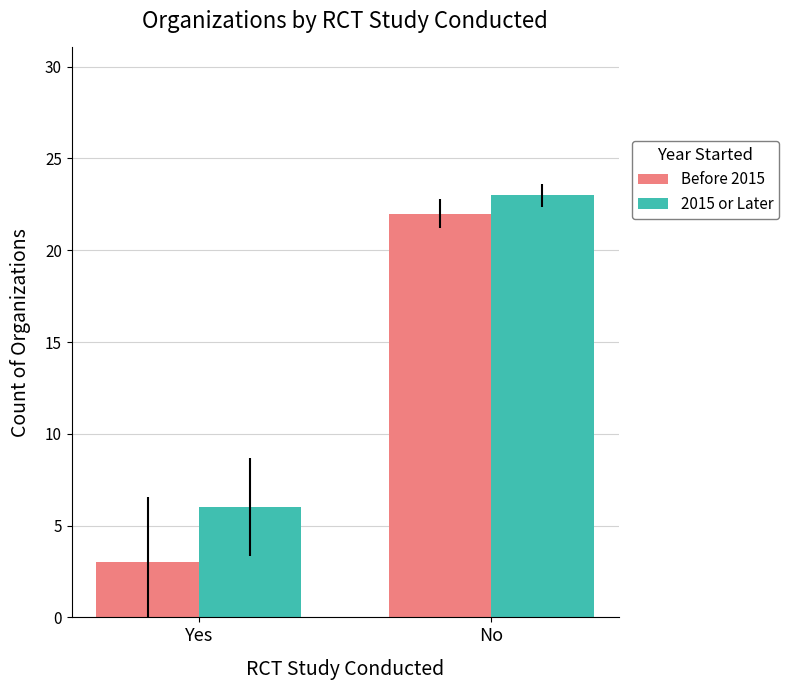

Is it true that 2015 or Later equals 3 at Yes?

False